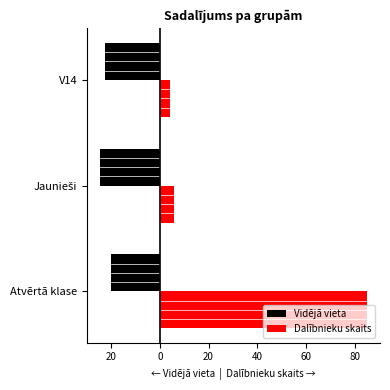

Which series has the largest total across all categories?

Dalībnieku skaits